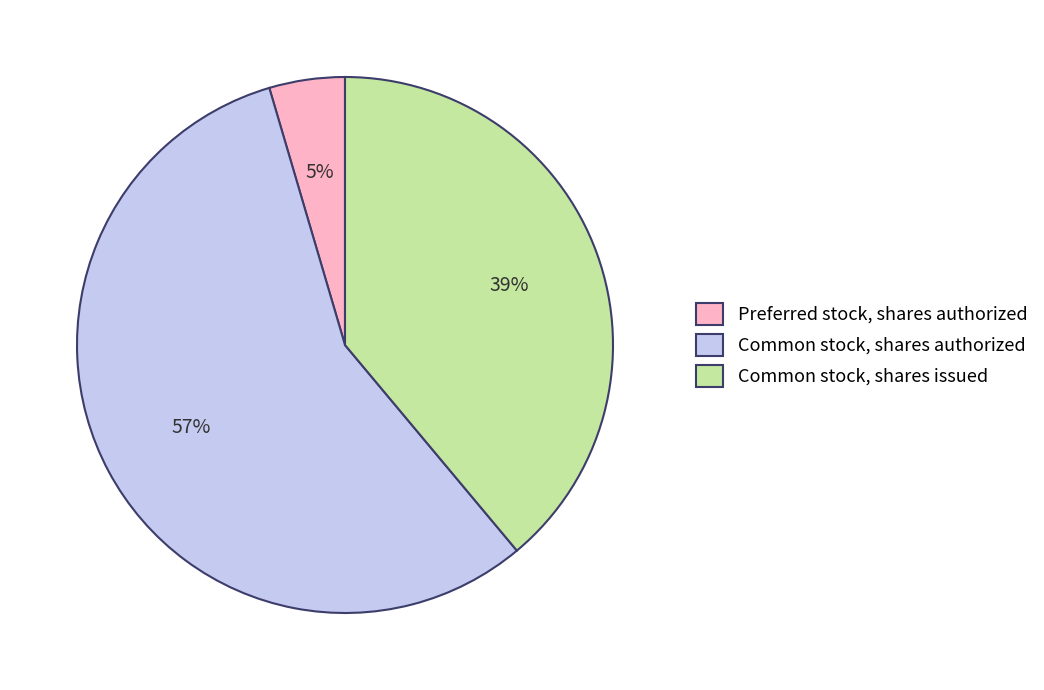

Count the number of slices in the pie.

3